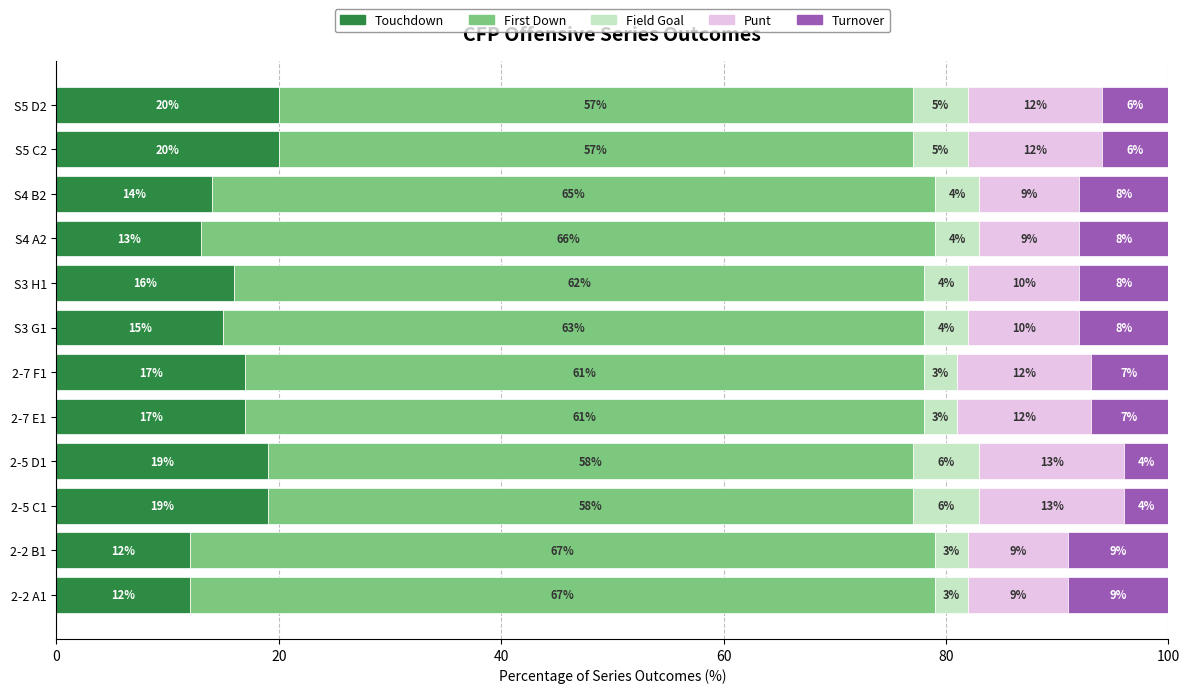

Count the Touchdown values in the range 14 to 19.

7